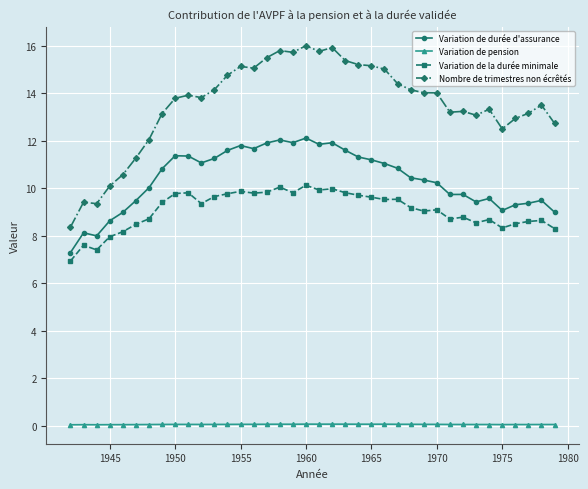

Which series has the largest range (max minus min)?

Nombre de trimestres non écrêtés